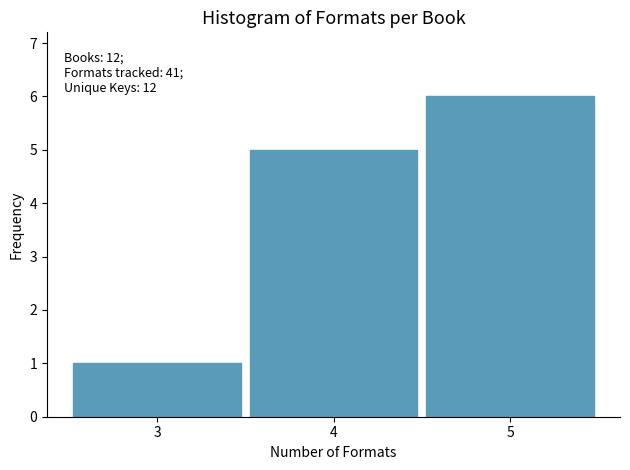

Reading left to right, list all the values displayed in this chart.

1	5	6